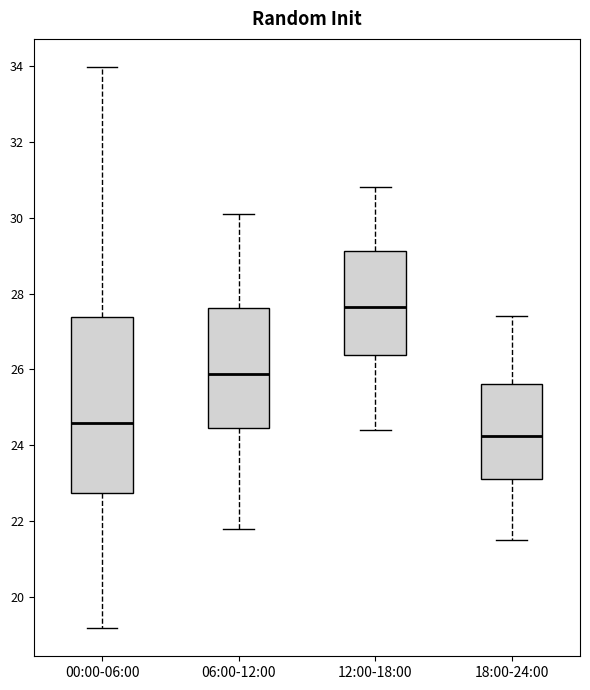

Reading left to right, read every box against the y-axis: the position of its median line, the range the box covers, and the ends of its whiskers. The values are not printed on the chart, so give them approximately, as read against the axis.

00:00-06:00: median 24.6, box 22.8 to 27.4, whiskers 19.2 to 34.0
06:00-12:00: median 25.8, box 24.4 to 27.6, whiskers 21.8 to 30.2
12:00-18:00: median 27.6, box 26.4 to 29.2, whiskers 24.4 to 30.8
18:00-24:00: median 24.2, box 23.2 to 25.6, whiskers 21.6 to 27.4